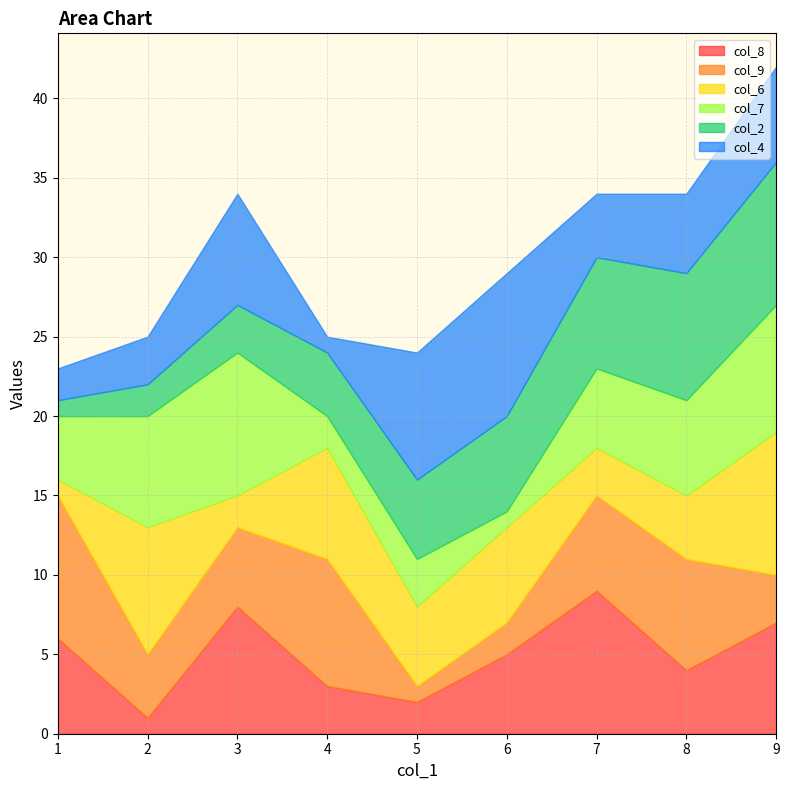

Reading right to left, what are all the values shown in this chart?

col_8: 5=2	8=4	3=8	6=5	9=7	1=6	7=9	2=1	4=3
col_9: 5=1	8=7	3=5	6=2	9=3	1=9	7=6	2=4	4=8
col_6: 5=5	8=4	3=2	6=6	9=9	1=1	7=3	2=8	4=7
col_7: 5=3	8=6	3=9	6=1	9=8	1=4	7=5	2=7	4=2
col_2: 5=5	8=8	3=3	6=6	9=9	1=1	7=7	2=2	4=4
col_4: 5=8	8=5	3=7	6=9	9=6	1=2	7=4	2=3	4=1